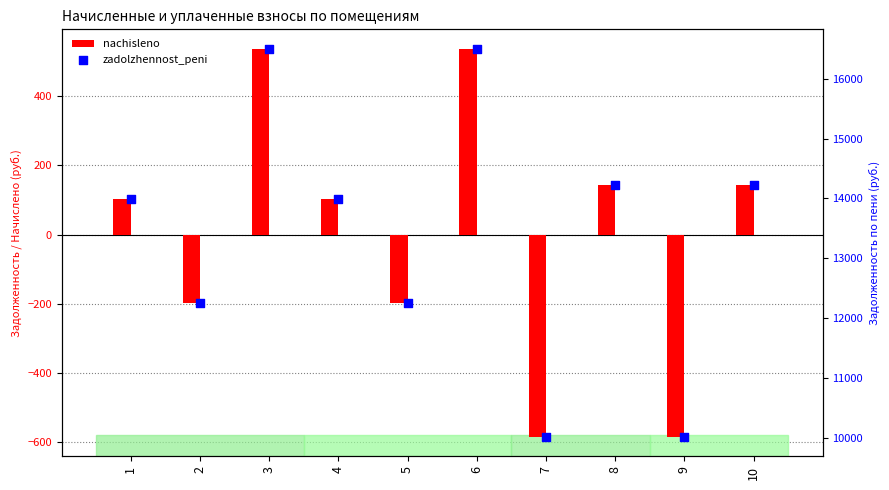

Which series has the largest Y range (max minus min)?

zadolzhennost_peni